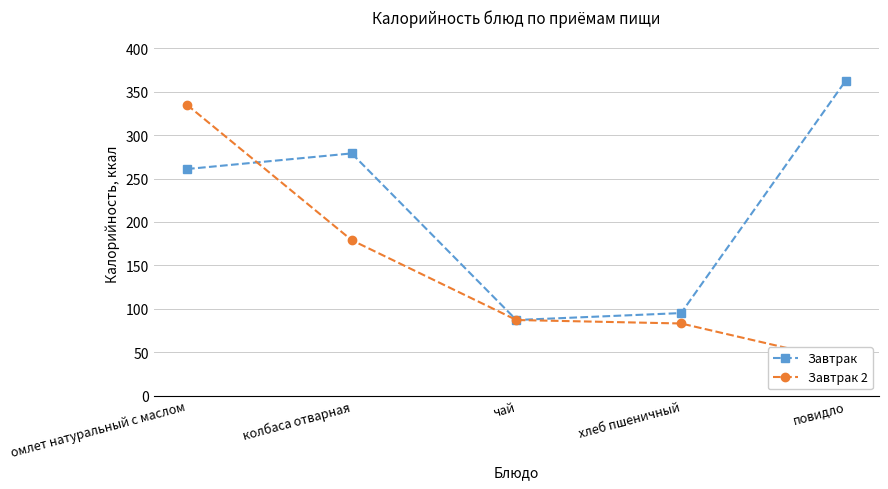

What is the average value of the Завтрак series?

217